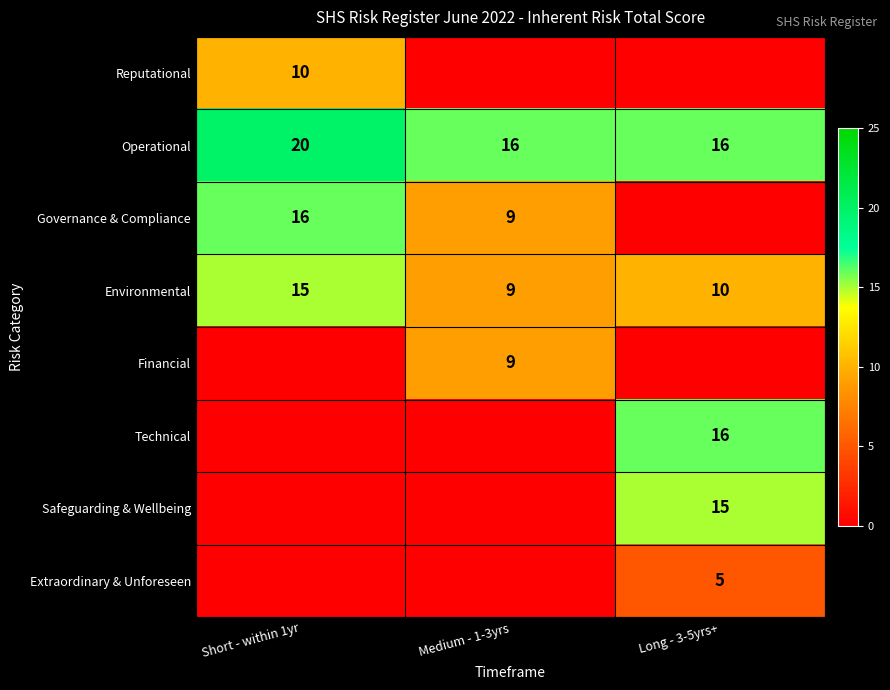

Is it true that Operational equals 8 at Long - 3-5yrs+?

False